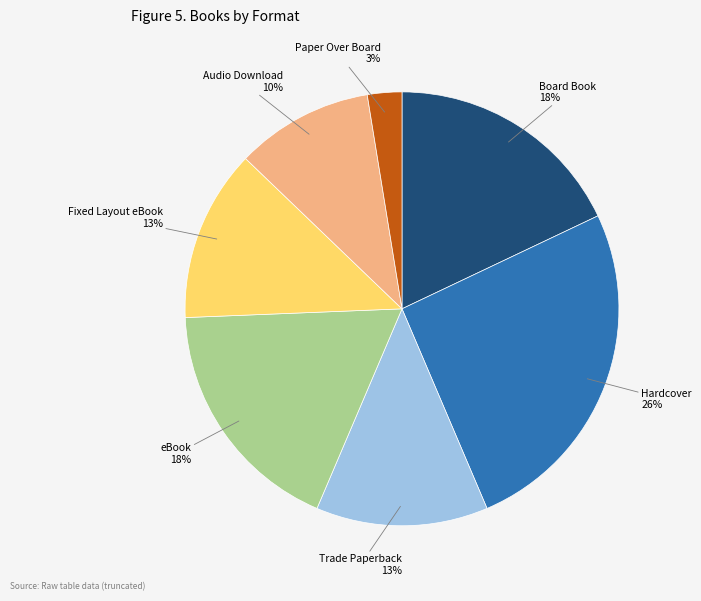

What percentage is the Hardcover slice, to the nearest percent?

26%